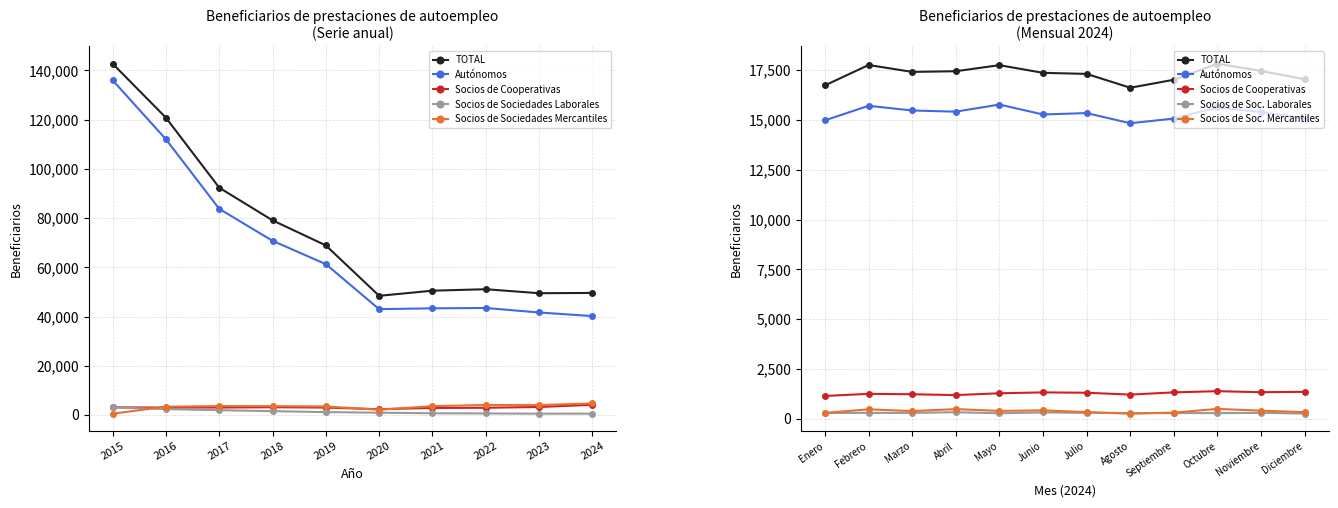

Is it true that Socios de Sociedades Laborales equals 629 at 2022?

True